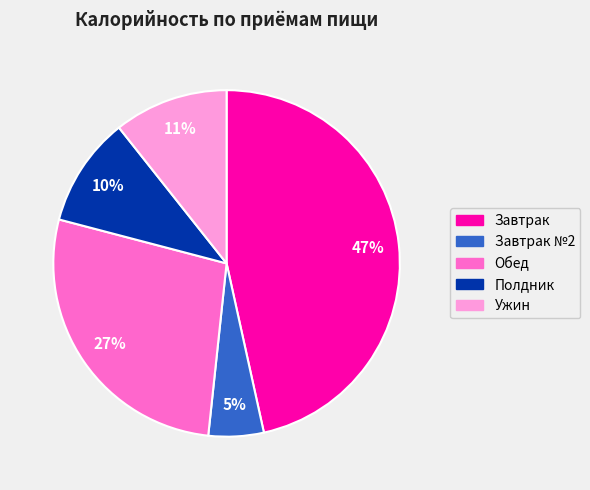

Is there any slice that represents more than half of the pie?

No